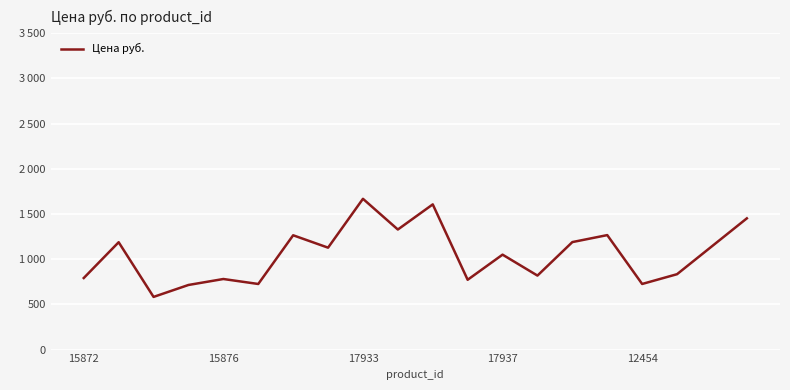

True or false: the data has more than 0 interior local peaks.

True